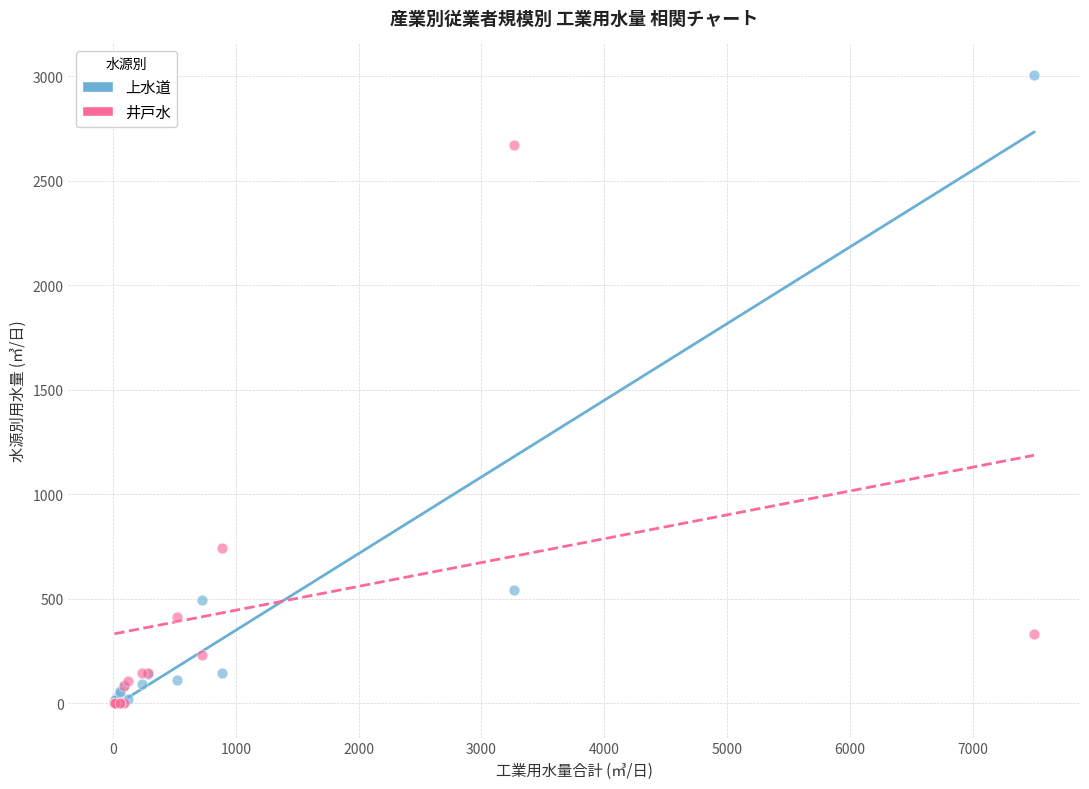

Which series contains the highest Y value?

上水道